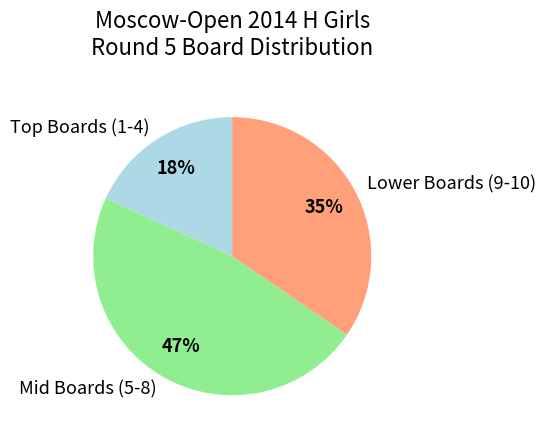

Between Mid Boards (5-8) and Lower Boards (9-10), which is larger?

Mid Boards (5-8)